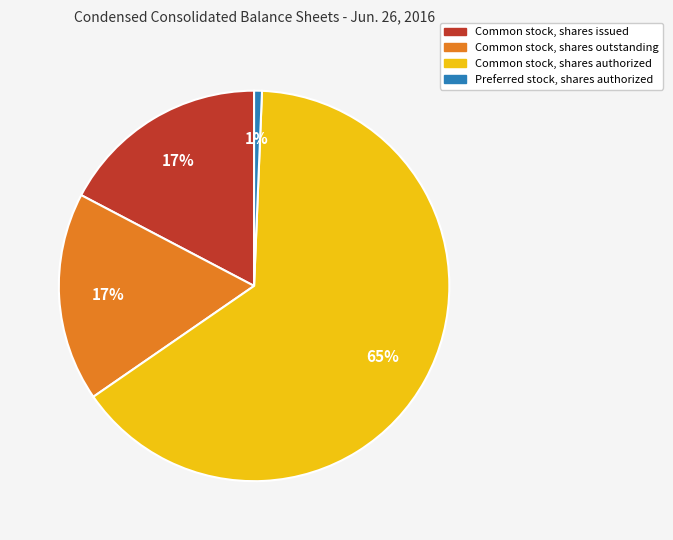

What is the ratio of the value at Common stock, shares issued to the value at Common stock, shares outstanding?

1.0